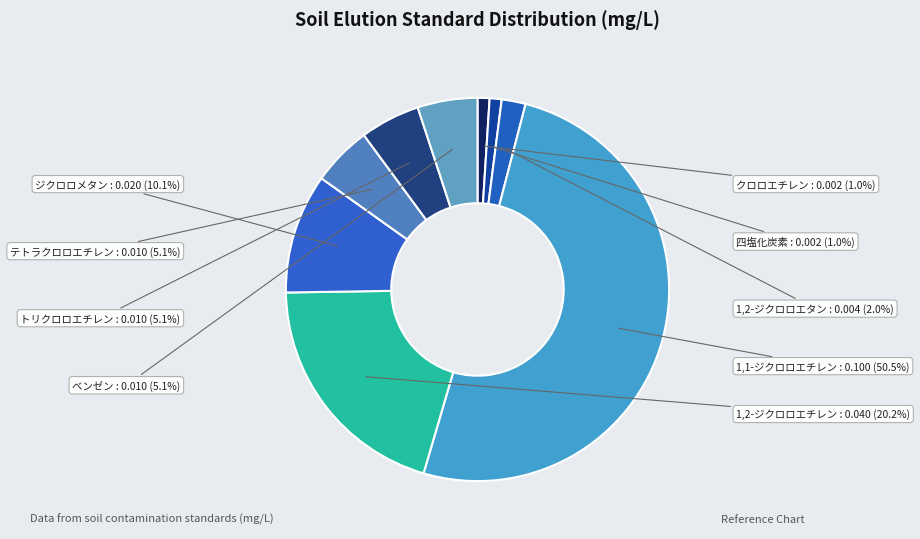

To the nearest percent, what is the average slice percentage?

11%